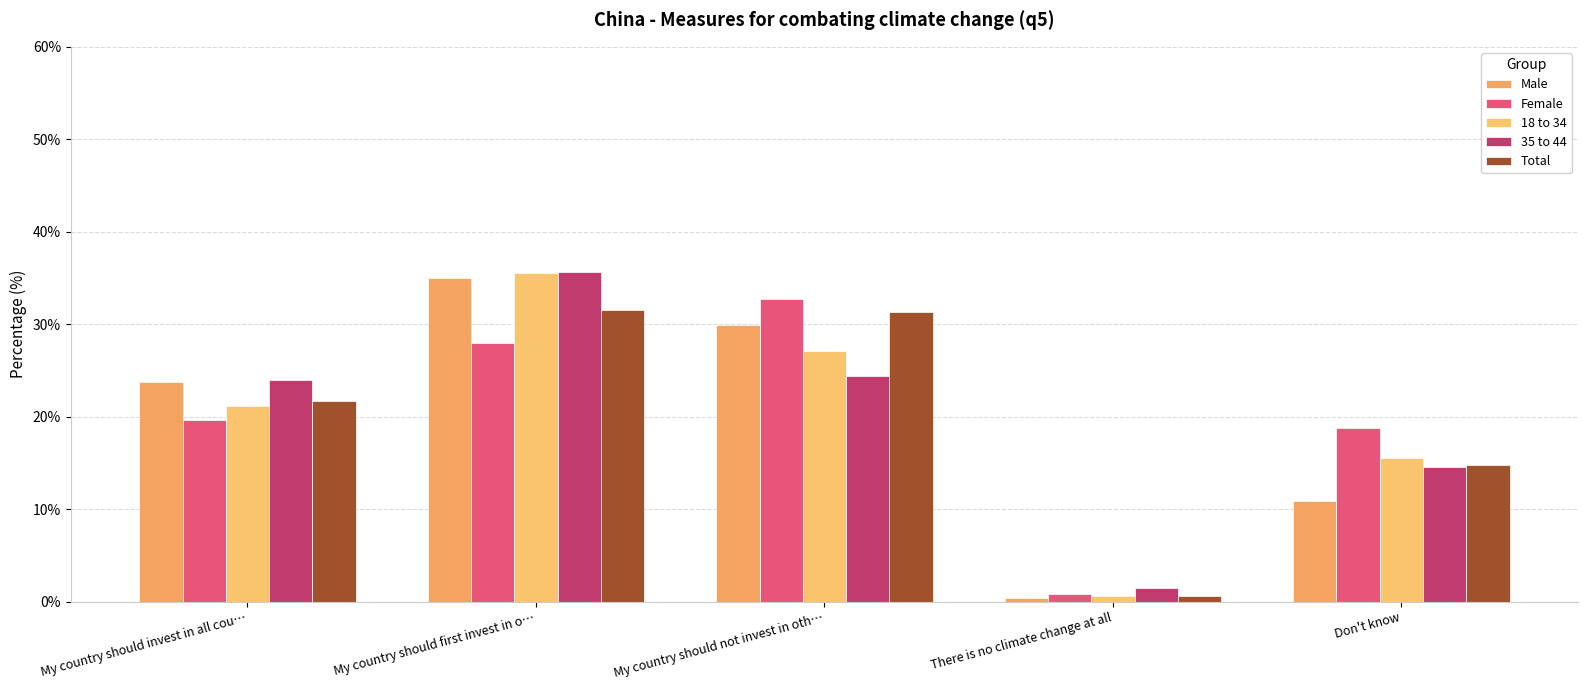

The Male series shows 47.1 at My country should not invest in oth…. True or false?

False